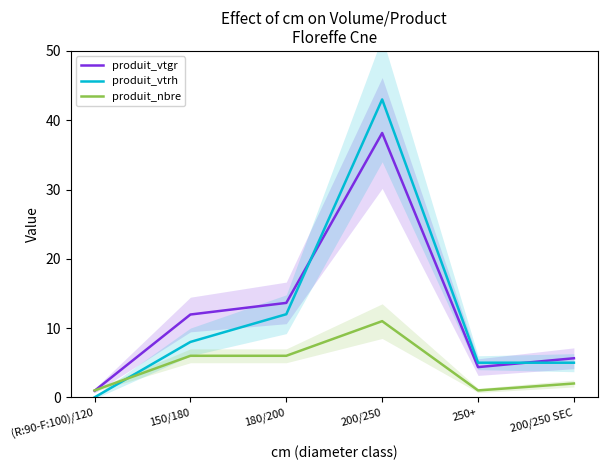

Reading left to right, what are all the values shown in this chart?

produit_vtgr: 0.9	12.0	13.6	38.2	4.4	5.6
produit_vtrh: 0.0	8.0	12.0	43.0	5.0	5.0
produit_nbre: 1.0	6.0	6.0	11.0	1.0	2.0